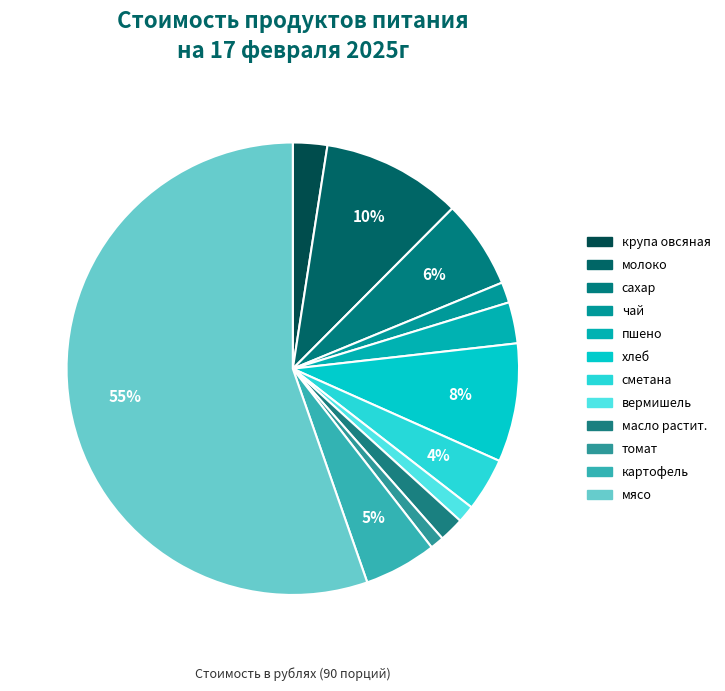

True or false: томат accounts for 11% of the total.

False